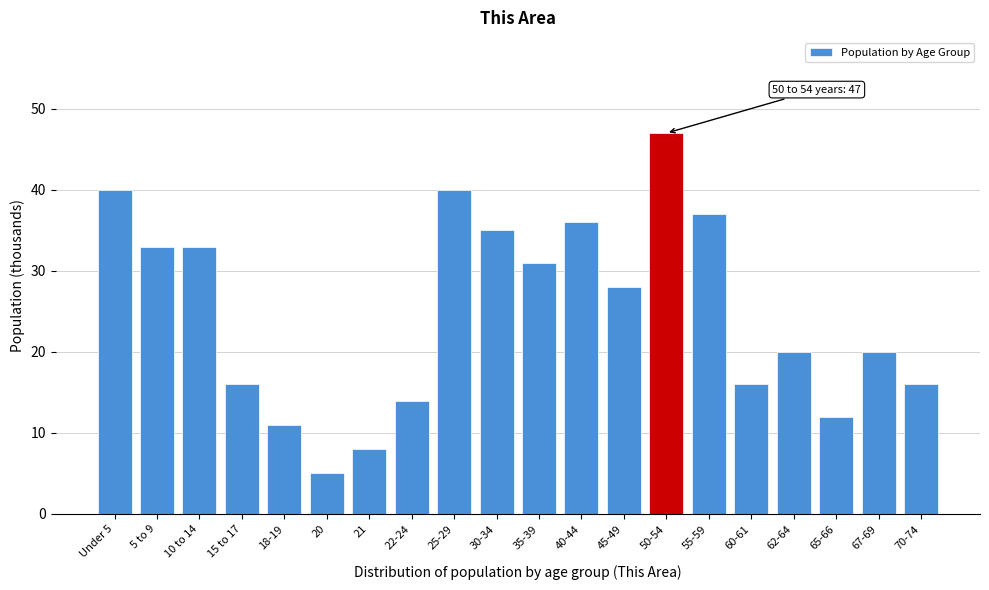

Reading right to left, transcribe all the data shown in this chart.

70-74=16	67-69=20	65-66=12	62-64=20	60-61=16	55-59=37	50-54=47	45-49=28	40-44=36	35-39=31	30-34=35	25-29=40	22-24=14	21=8	20=5	18-19=11	15 to 17=16	10 to 14=33	5 to 9=33	Under 5=40